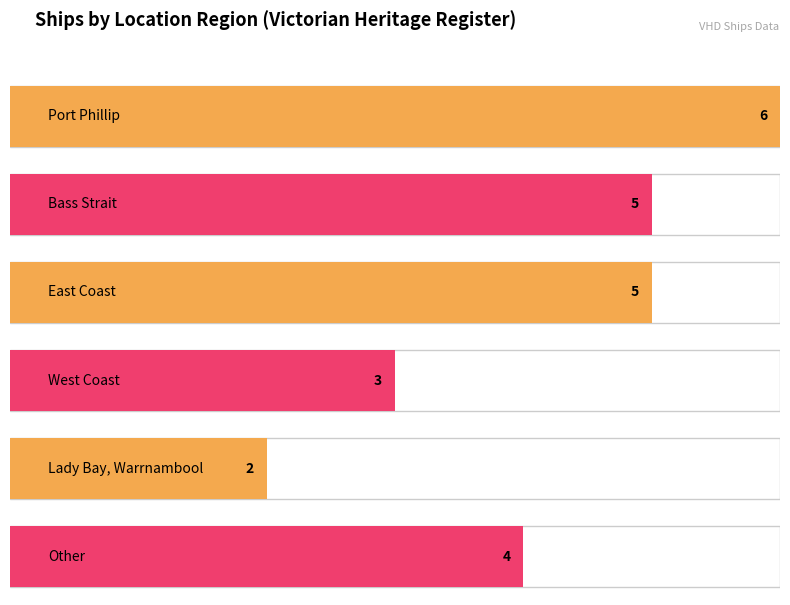

Count the number of categories in the chart.

6